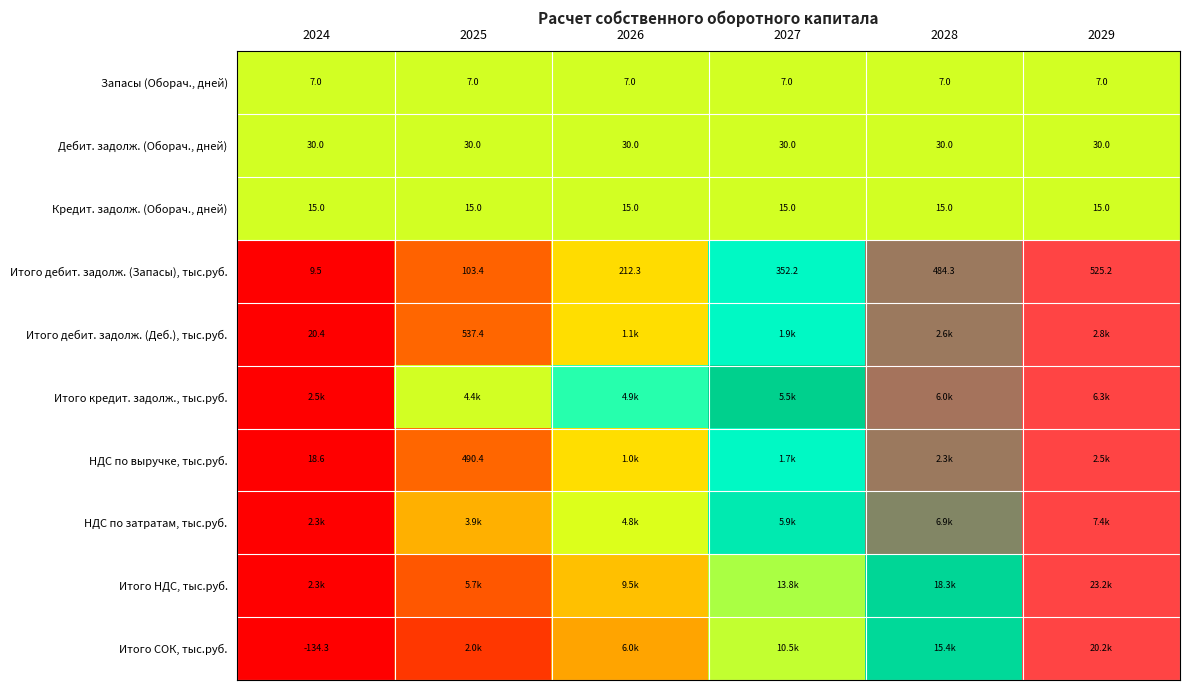

List the labels in order of Запасы (Оборач., дней) value, smallest first.

2024, 2025, 2026, 2027, 2028, 2029